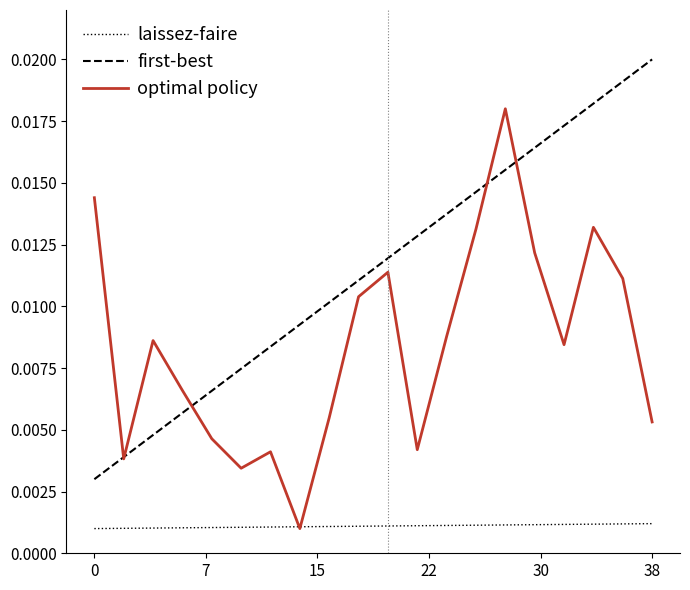

Which series has the largest total across all categories?

first-best